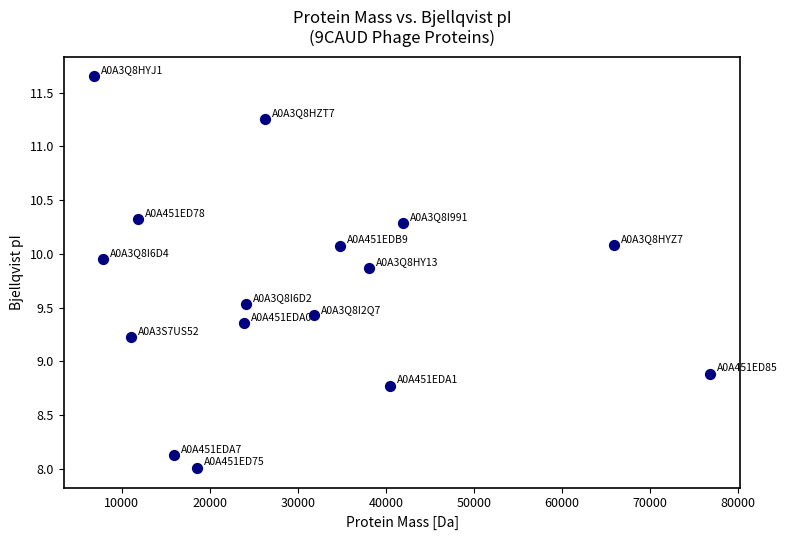

What is the range of X values (max minus min)?

69876.6